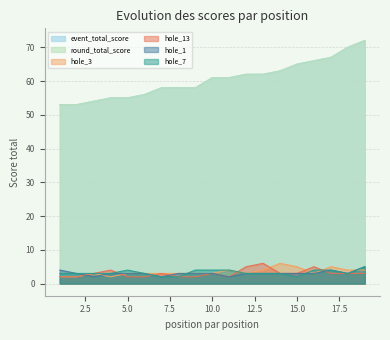

What is the average value of the event_total_score series?

60